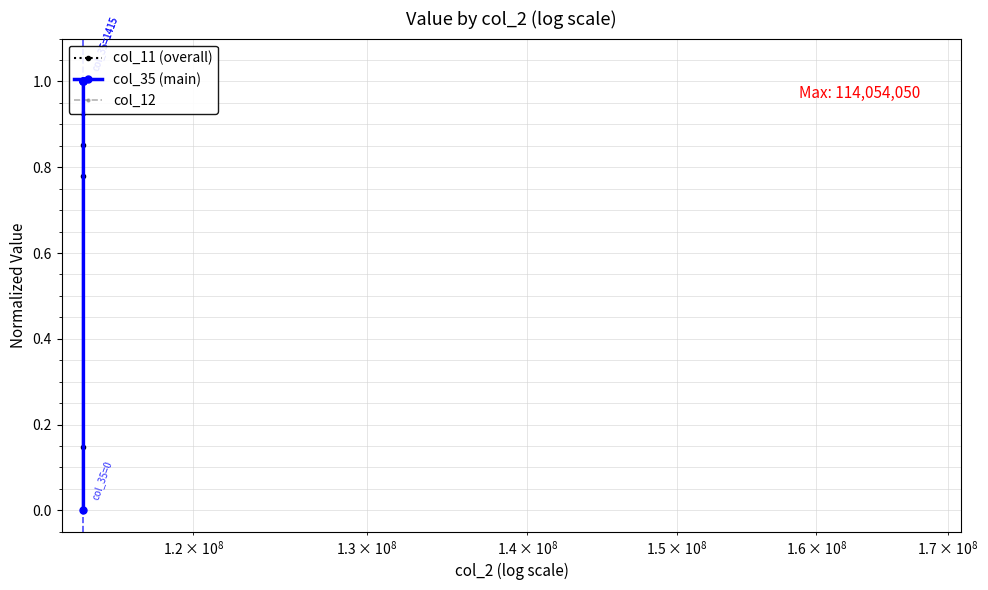

True or false: col_11 (overall) has a value of 0.1 at 4.

False